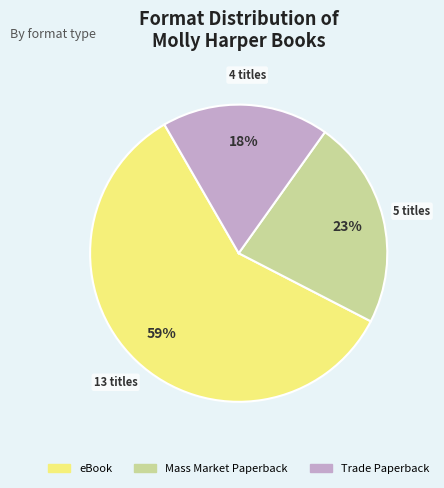

What is the largest slice in the pie chart?

eBook